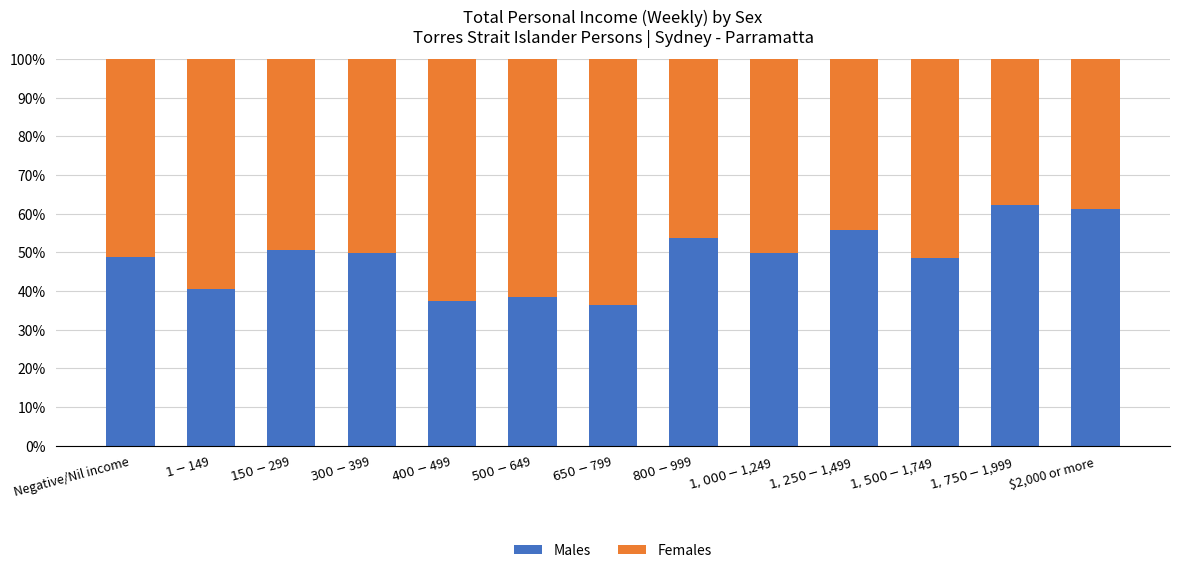

How many bars are there in total?

13